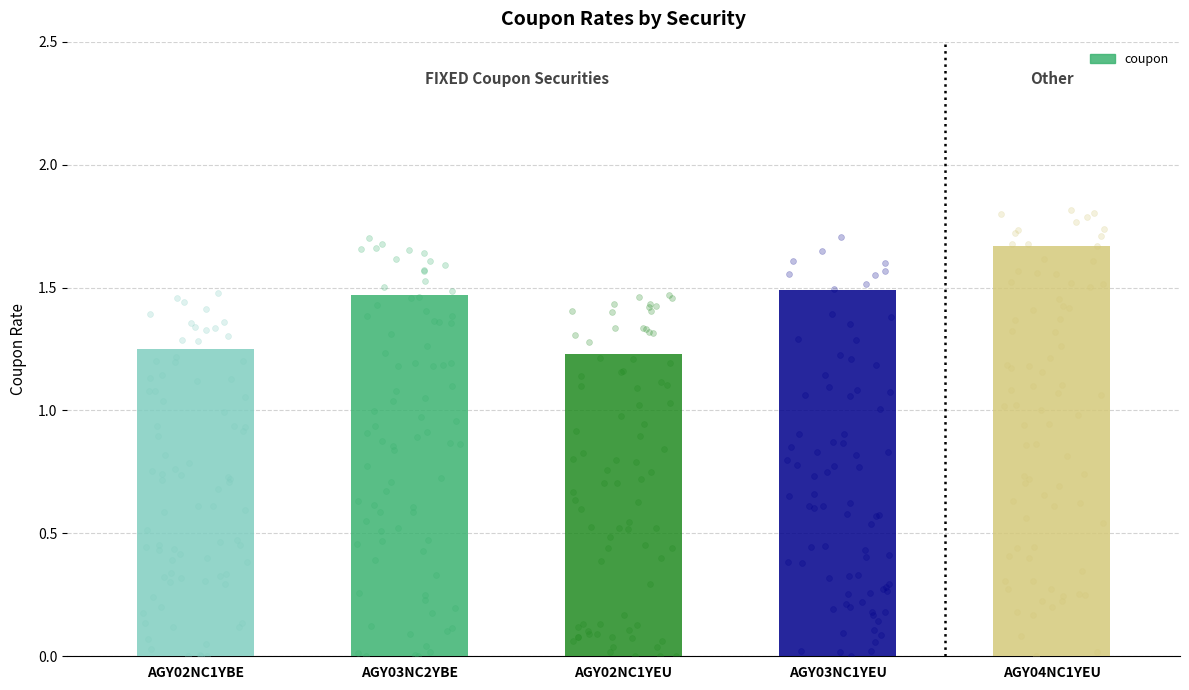

What is the ratio of the value at AGY02NC1YBE to the value at AGY02NC1YEU?

1.0